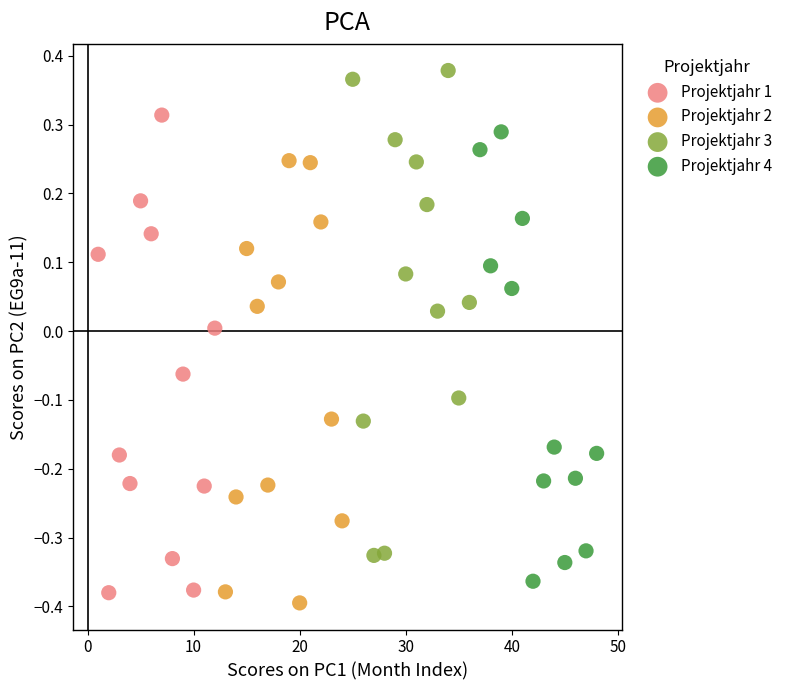

Which series contains the highest Y value?

Projektjahr 3